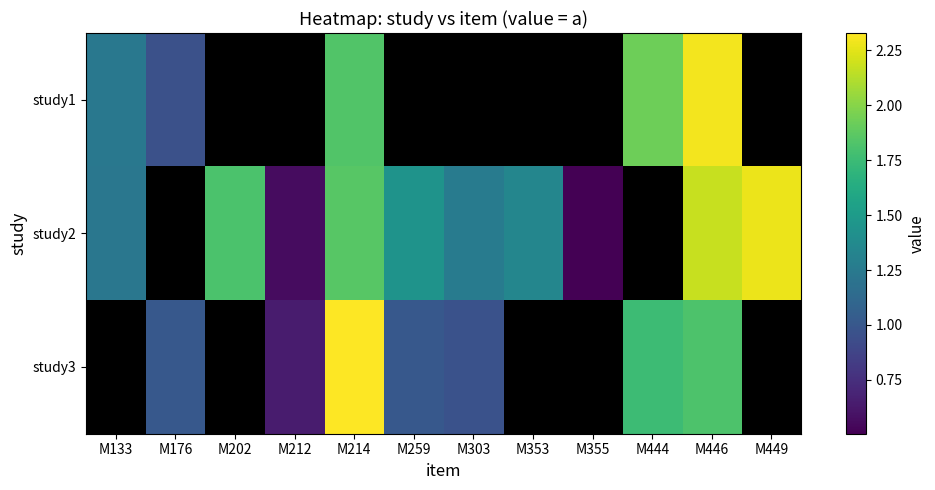

Which series has the largest range (max minus min)?

study2